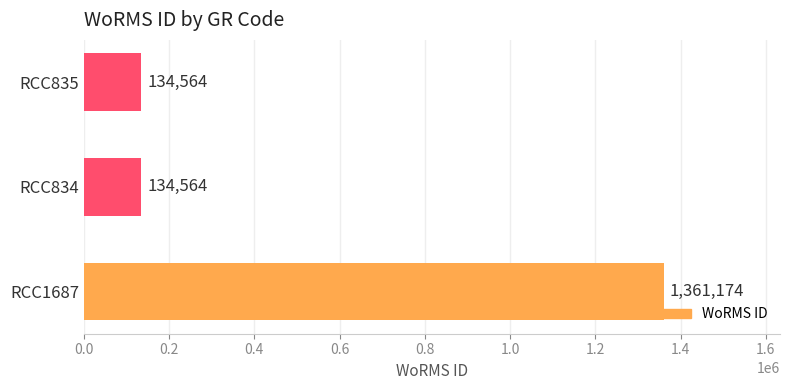

What is the smallest value displayed?

134564